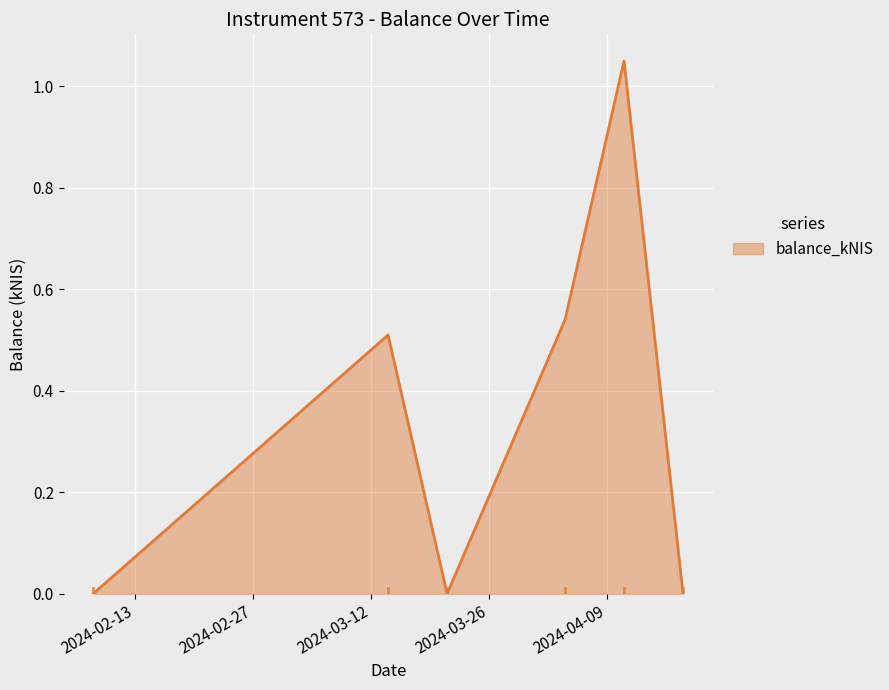

What is the sum of all values?

2.1